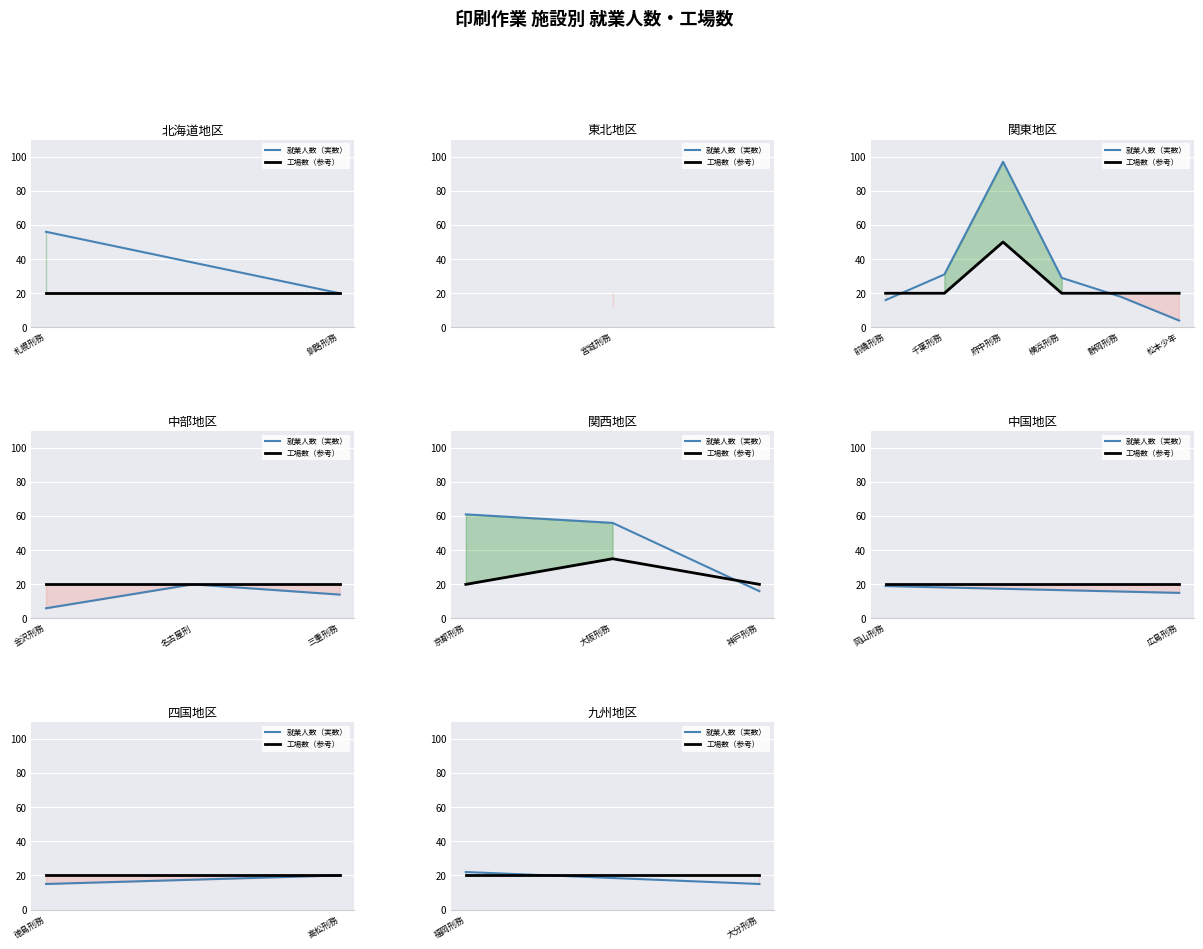

What is the label of the 1st point from the left?

福岡刑務